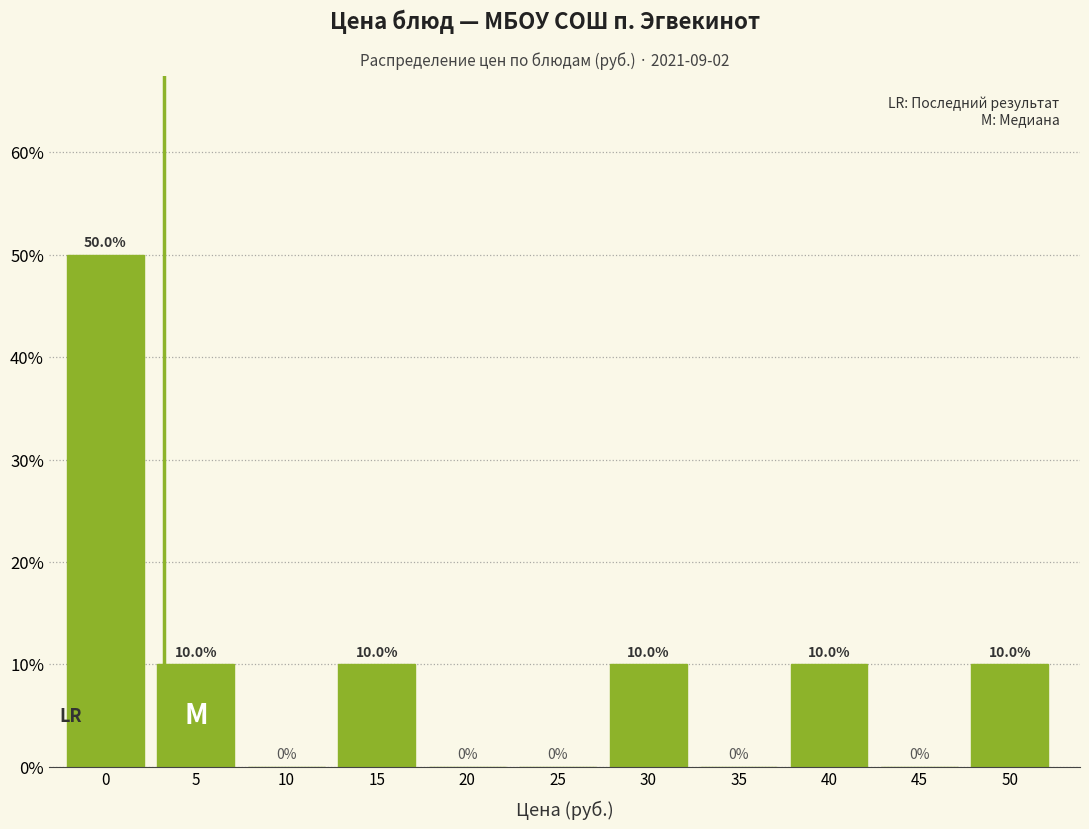

Are the bars horizontal?

No